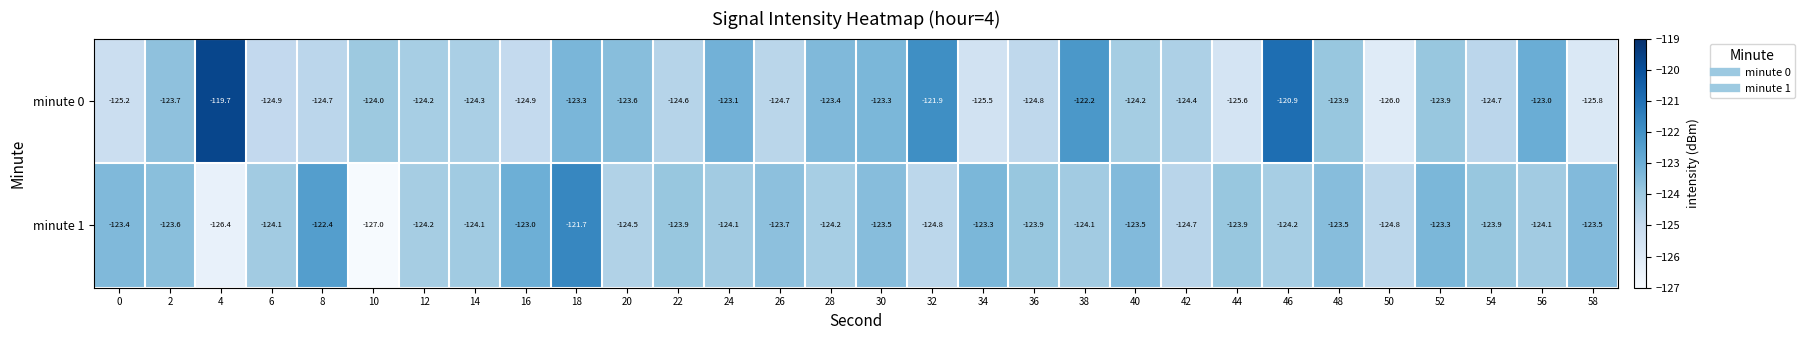

Rank the series by their average value, from lowest to highest.

minute 1, minute 0